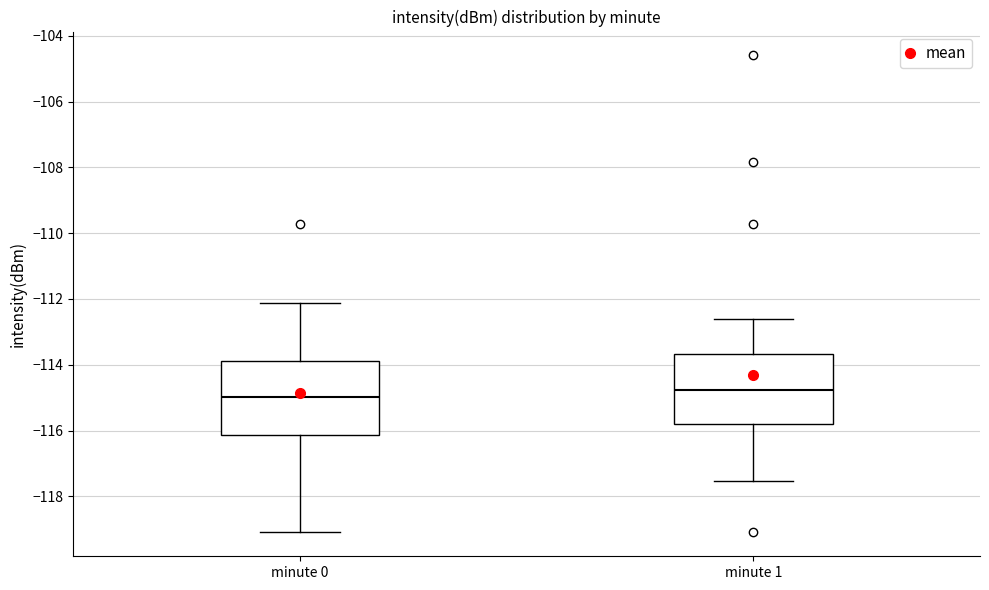

Reading left to right, transcribe this box plot: for each box, give where its median line is, the range the box spans, and where its two whiskers end, as read against the y-axis. The values are not printed on the chart, so give them approximately, as read against the axis.

minute 0: median -115.0, box -116.2 to -113.8, whiskers -119.0 to -112.2
minute 1: median -114.8, box -115.8 to -113.6, whiskers -117.6 to -112.6